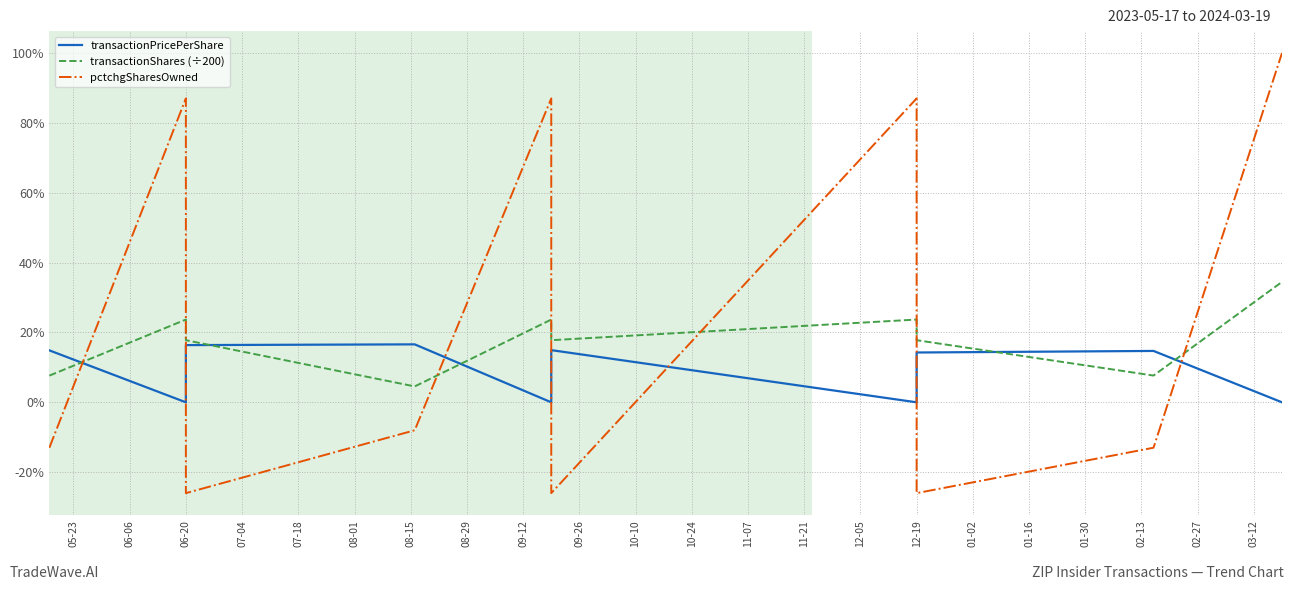

What are all the series names shown in the legend?

transactionPricePerShare, transactionShares (÷200), pctchgSharesOwned